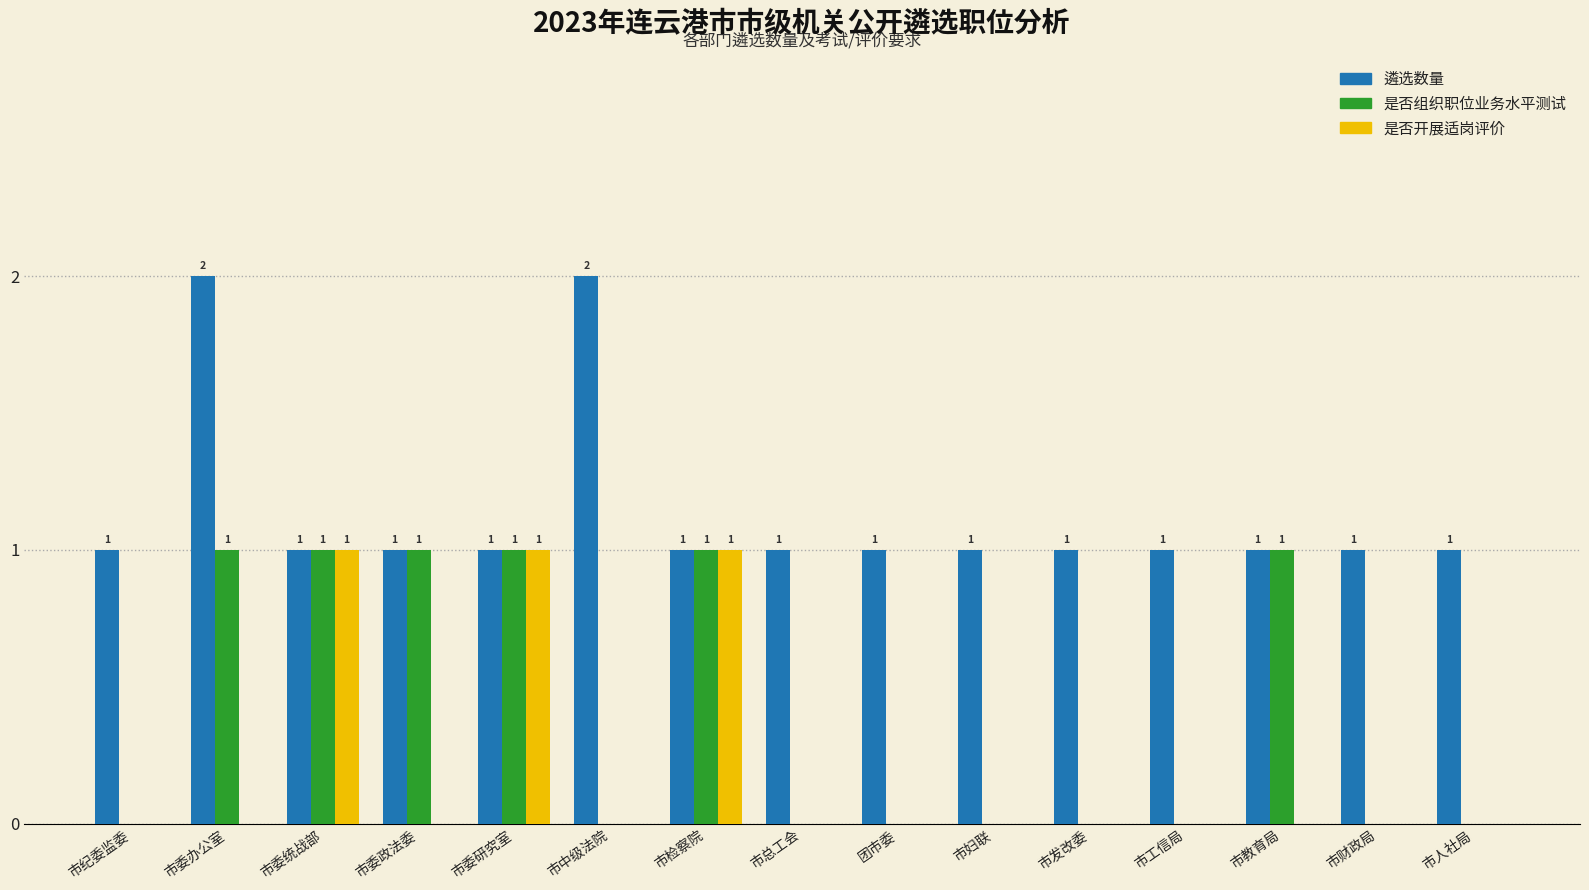

Reading right to left, transcribe all the data shown in this chart.

遴选数量: 市人社局=1	市财政局=1	市教育局=1	市工信局=1	市发改委=1	市妇联=1	团市委=1	市总工会=1	市检察院=1	市中级法院=2	市委研究室=1	市委政法委=1	市委统战部=1	市委办公室=2	市纪委监委=1
是否组织职位业务水平测试: 市人社局=0	市财政局=0	市教育局=1	市工信局=0	市发改委=0	市妇联=0	团市委=0	市总工会=0	市检察院=1	市中级法院=0	市委研究室=1	市委政法委=1	市委统战部=1	市委办公室=1	市纪委监委=0
是否开展适岗评价: 市人社局=0	市财政局=0	市教育局=0	市工信局=0	市发改委=0	市妇联=0	团市委=0	市总工会=0	市检察院=1	市中级法院=0	市委研究室=1	市委政法委=0	市委统战部=1	市委办公室=0	市纪委监委=0